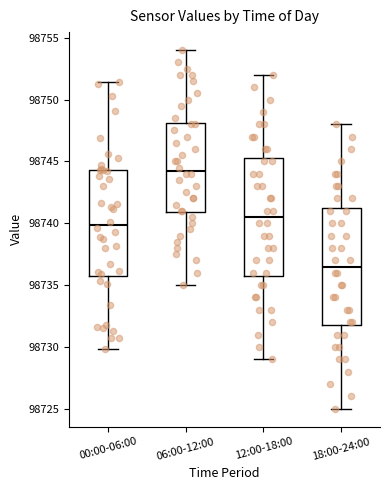

Which box's median line is the lowest?

18:00-24:00